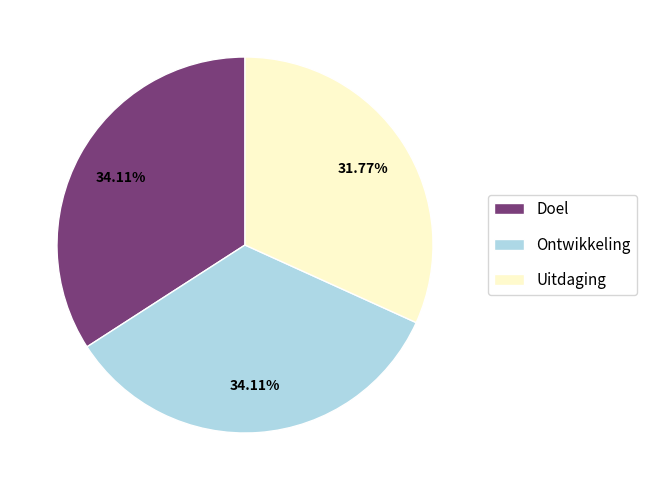

Approximately how many times larger is the value at Uitdaging compared to Ontwikkeling?

0.9